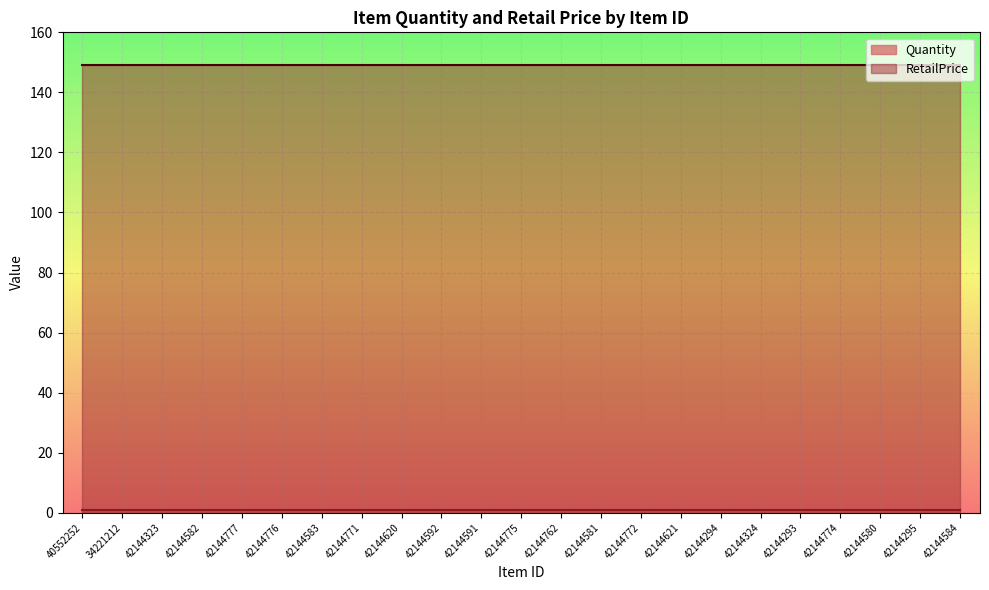

Which series has the largest total across all categories?

RetailPrice